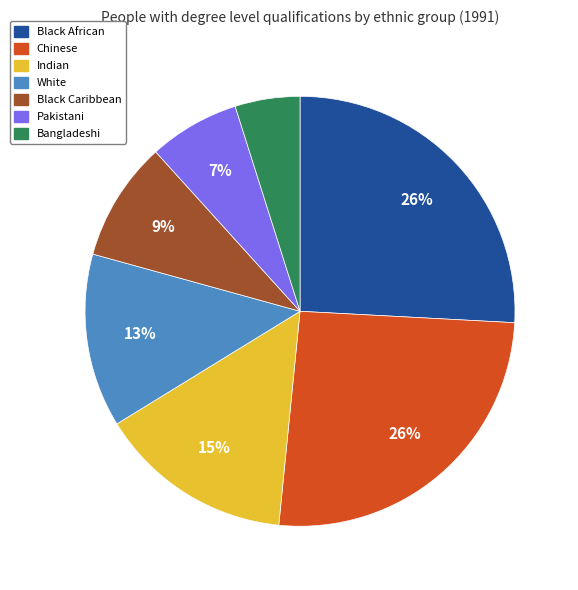

Is there any slice that represents more than half of the pie?

No